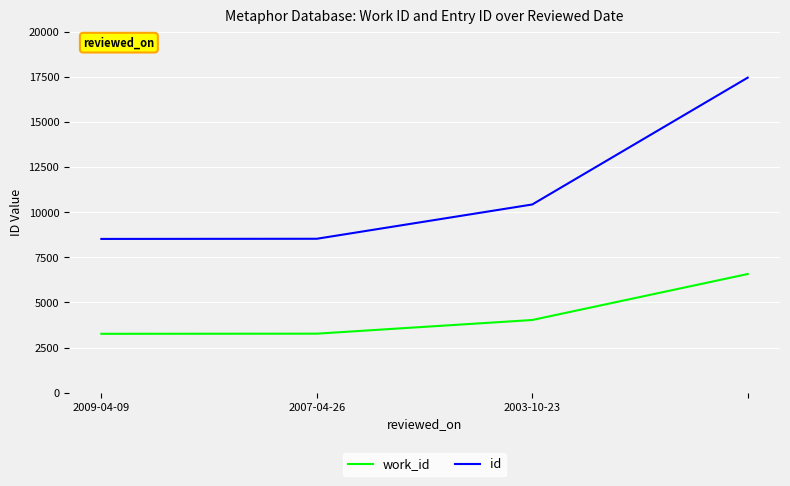

True or false: id has more than 2 points higher than both neighbors.

False